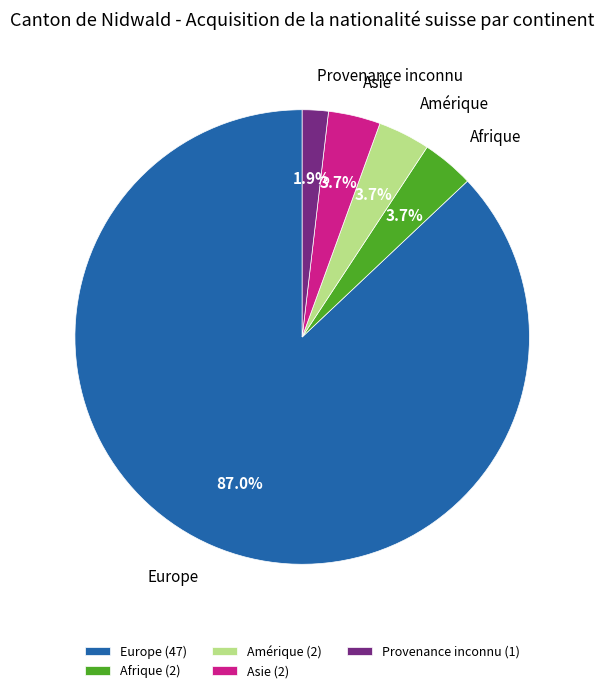

How many segments does this pie chart have?

5